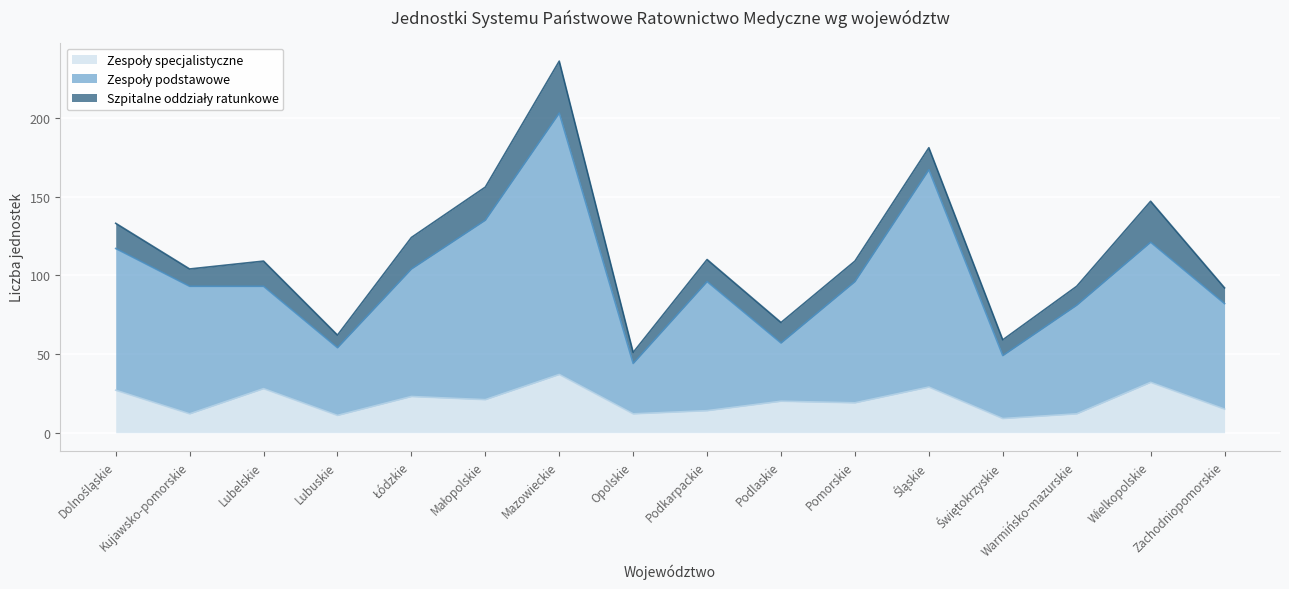

True or false: Zespoły specjalistyczne has more than 2 points higher than both neighbors.

True